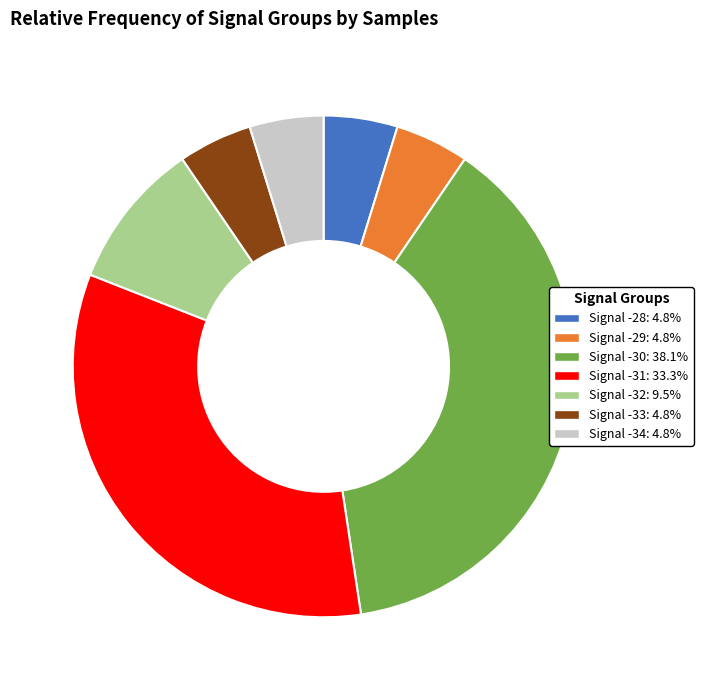

What is the ratio of the value at Signal -34: 4.8% to the value at Signal -32: 9.5%?

0.5